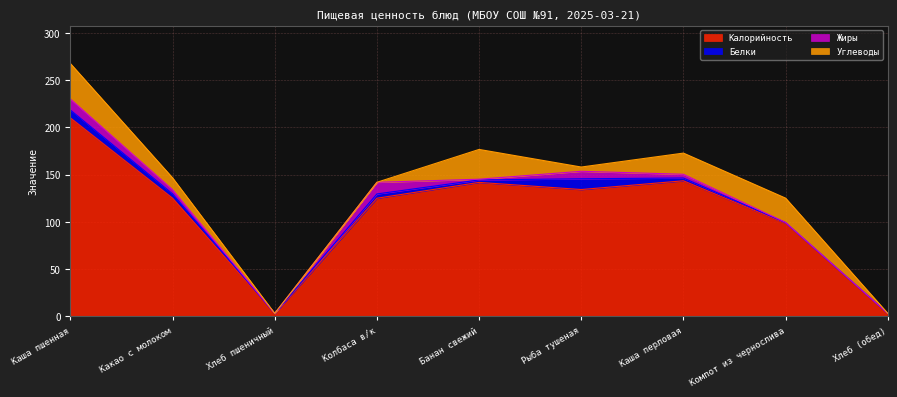

How many interior local valleys does the Белки series have?

2